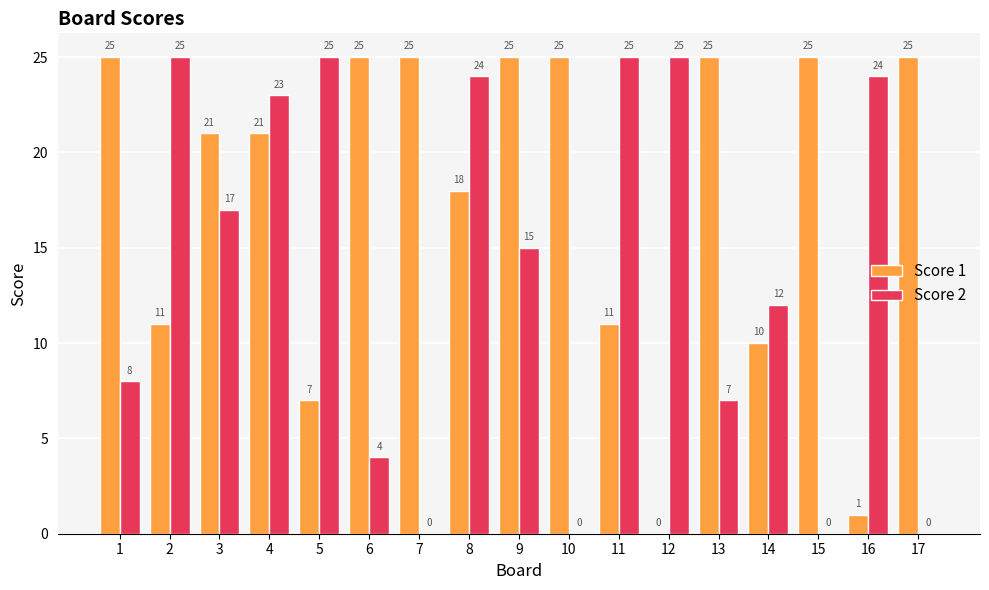

What is the greatest value displayed?

25